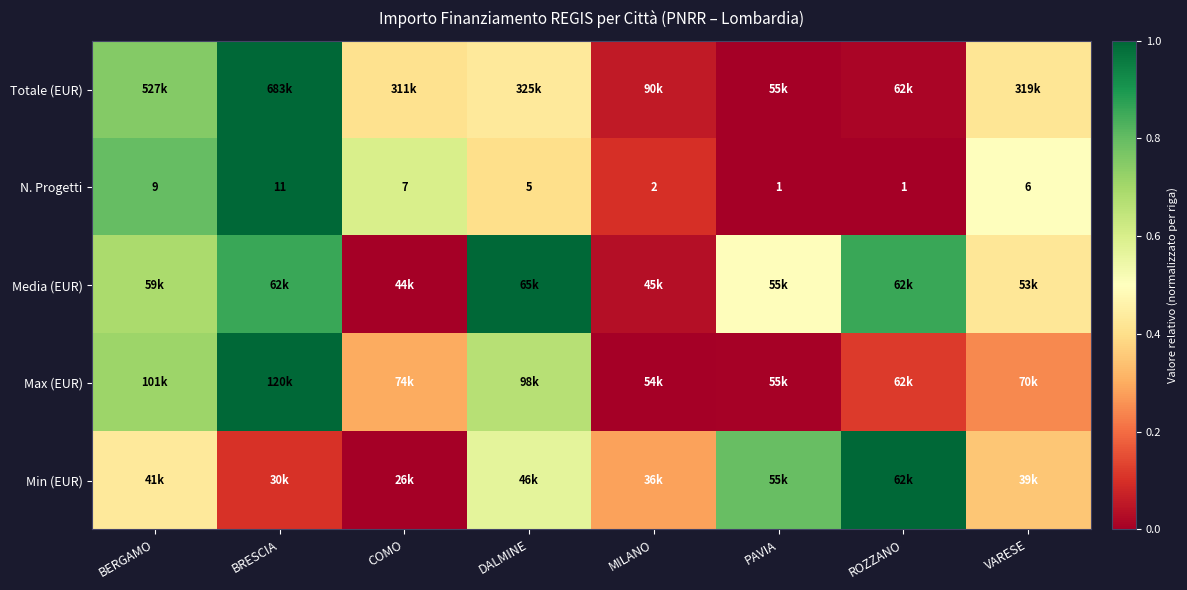

Which label corresponds to the largest value in the chart?

BRESCIA